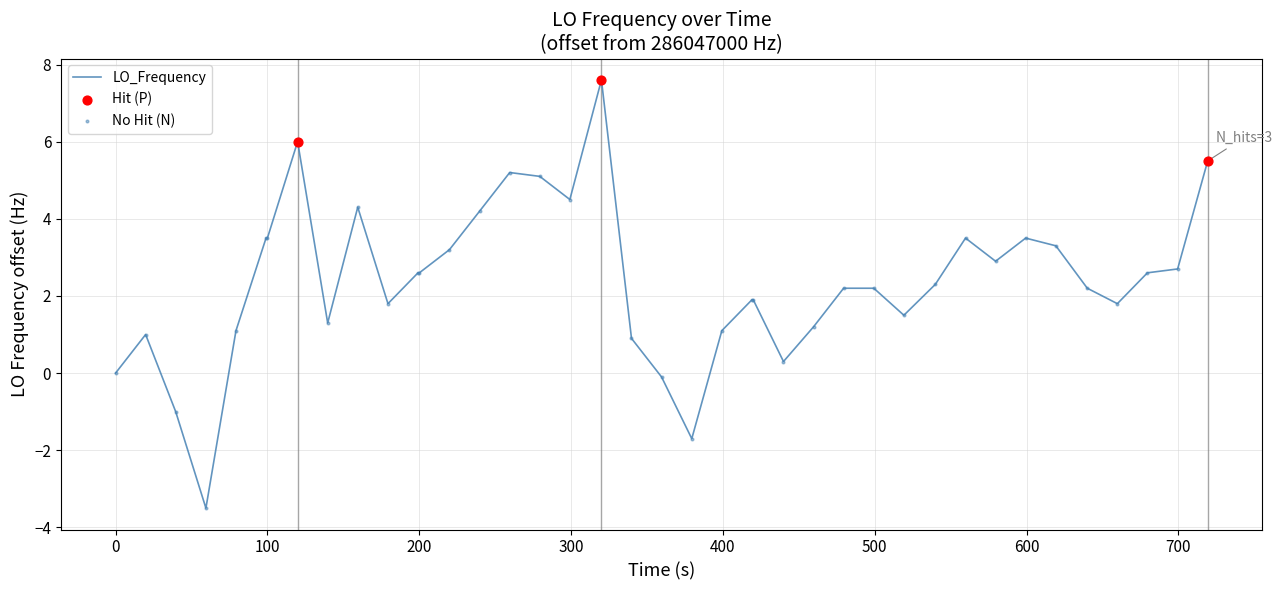

What is the difference between the maximum and minimum values?

11.1